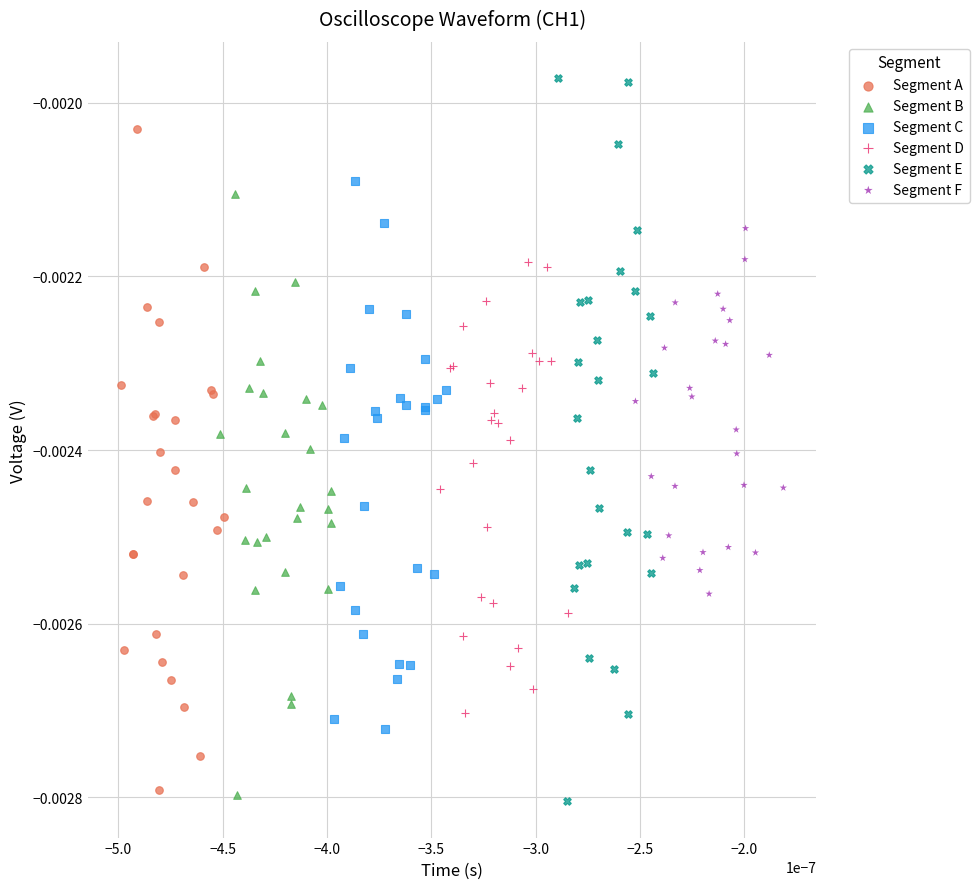

Which series has the widest spread of Y values?

Segment E